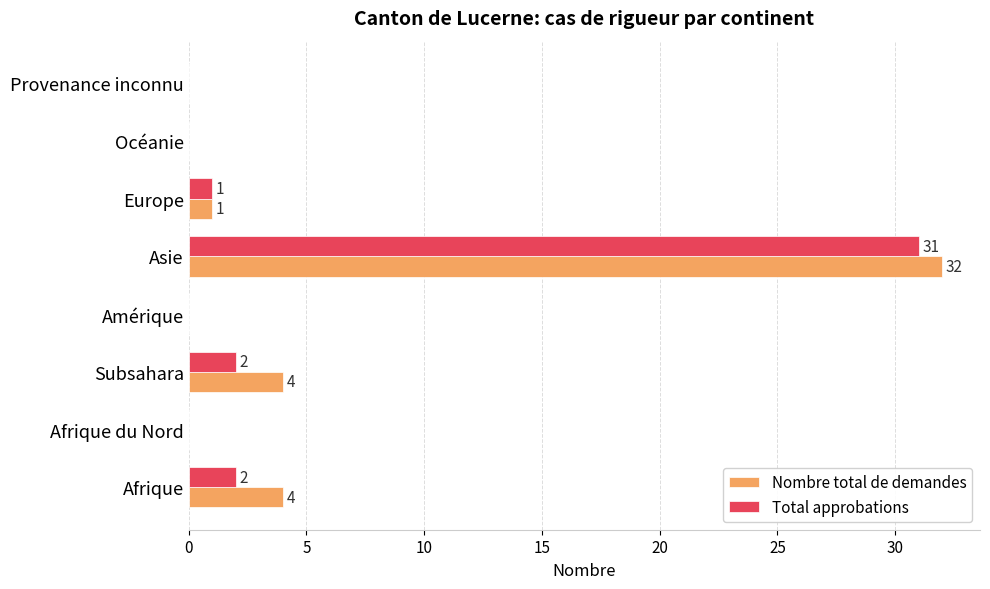

The Nombre total de demandes series shows 2 at Subsahara. True or false?

False